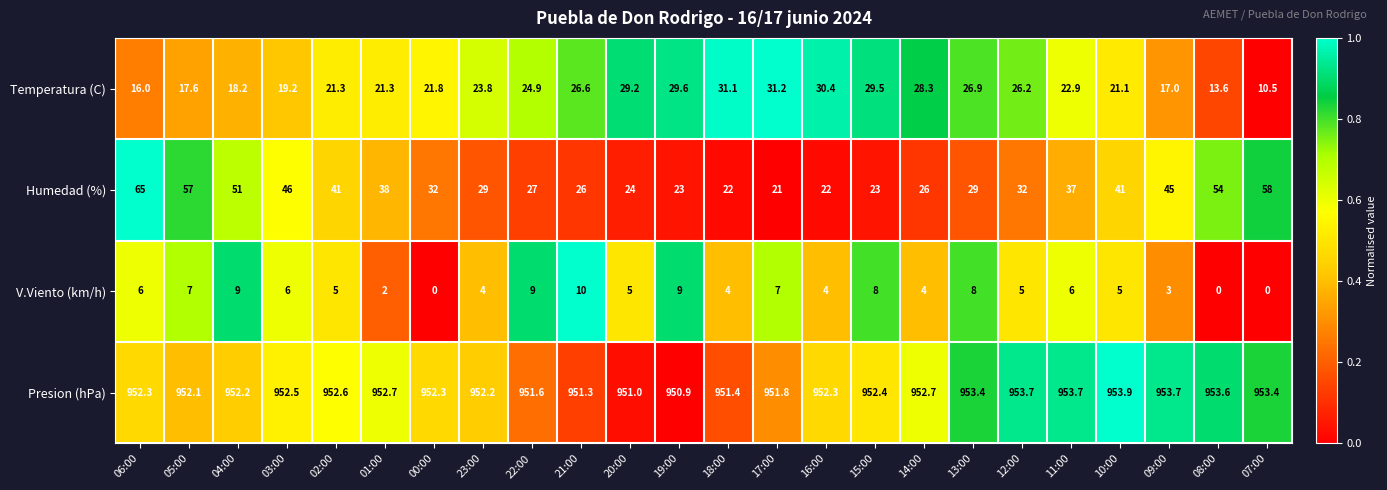

Which series has the largest total across all categories?

Presion (hPa)